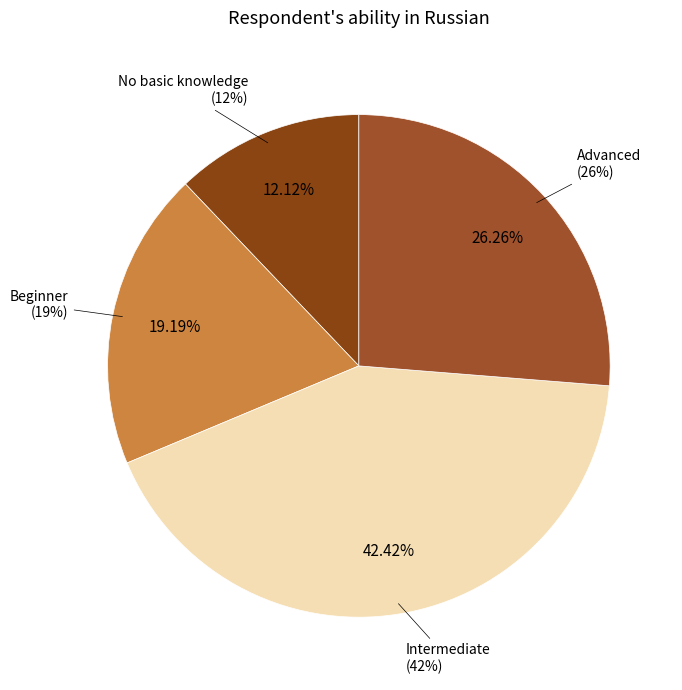

What is the ratio of the value at Advanced to the value at Intermediate?

0.6